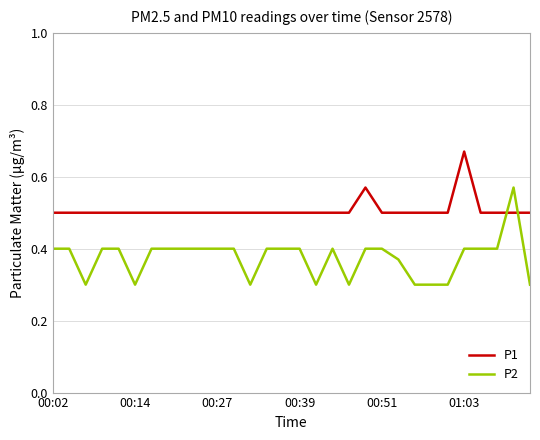

List the series in order of their peak value, lowest first.

P2, P1